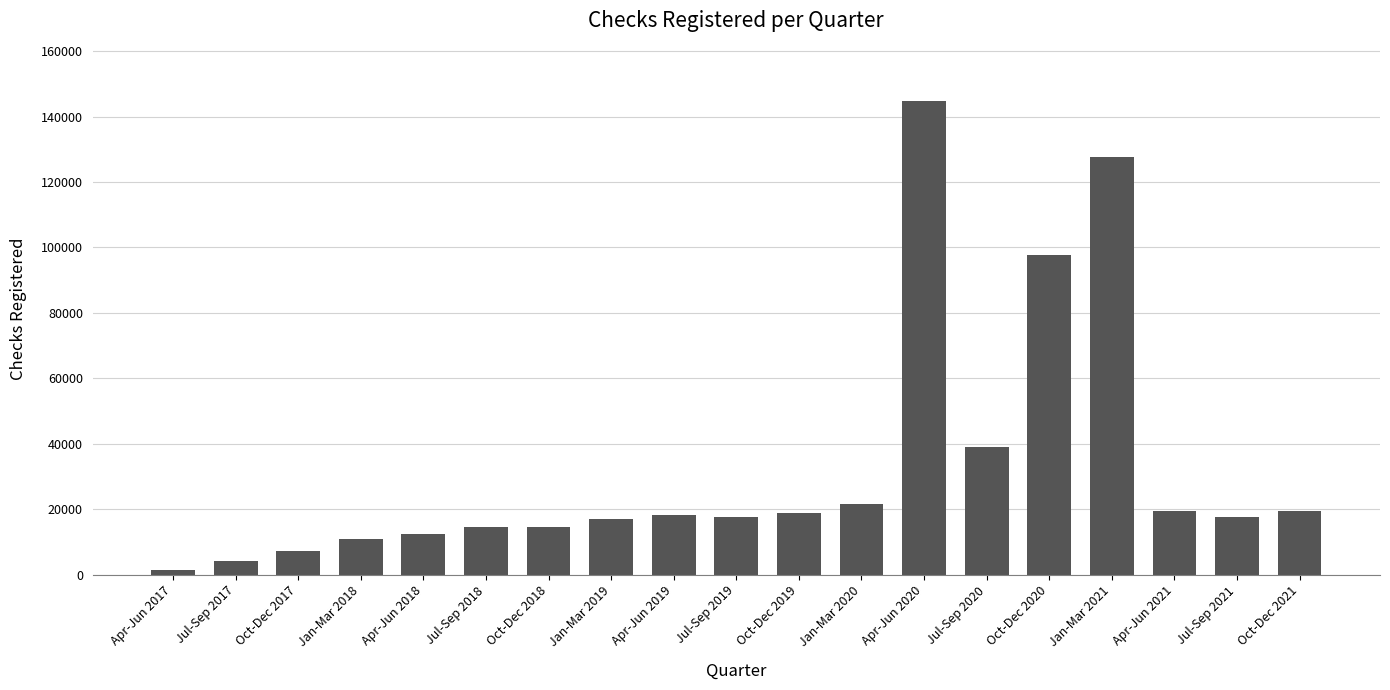

What is the minimum value shown in the chart?

1370